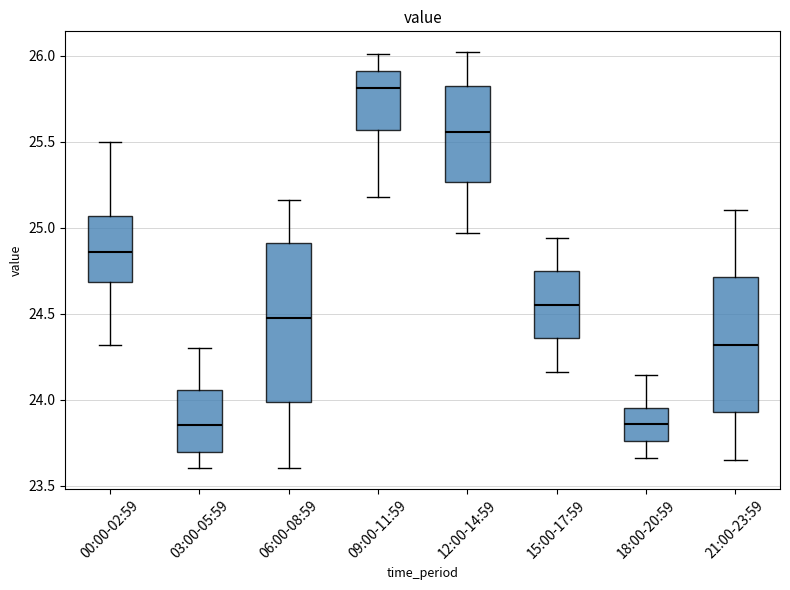

Comparing the boxes themselves (not the whiskers), which one is the tallest?

06:00-08:59